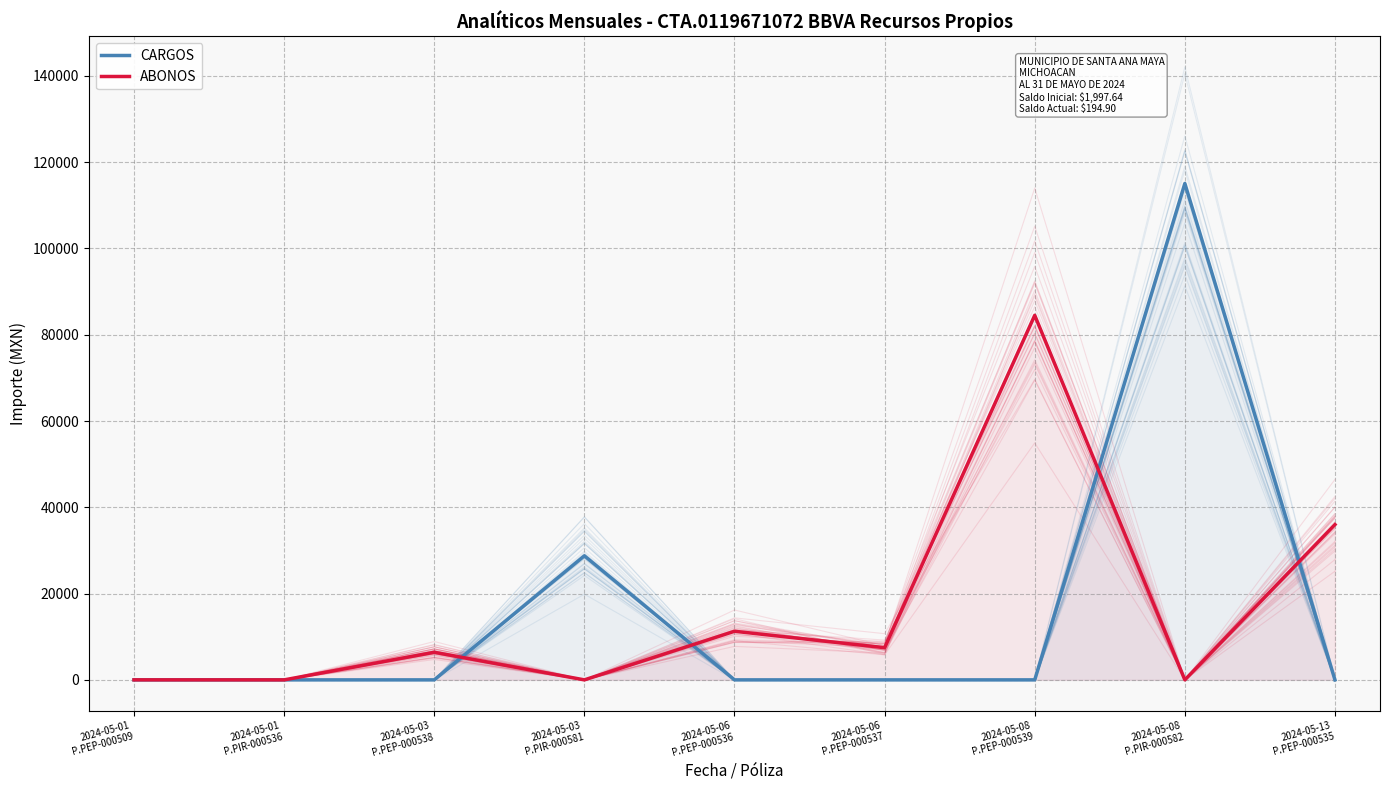

Does the chart have visible grid lines?

Yes